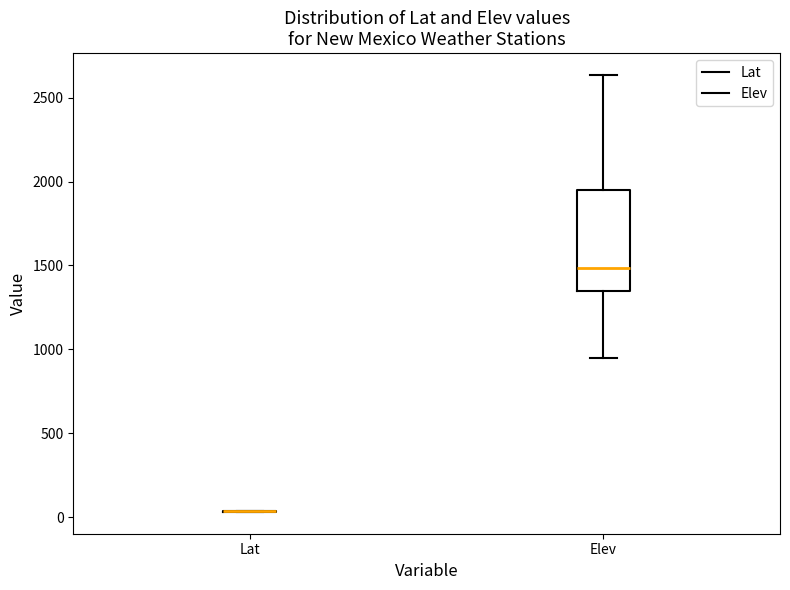

Reading left to right, transcribe this box plot: for each box, give where its median line is, the range the box spans, and where its two whiskers end, as read against the y-axis. The values are not printed on the chart, so give them approximately, as read against the axis.

Lat: box collapsed to a line at 50, whiskers 50 to 50
Elev: median 1500, box 1350 to 1950, whiskers 950 to 2650